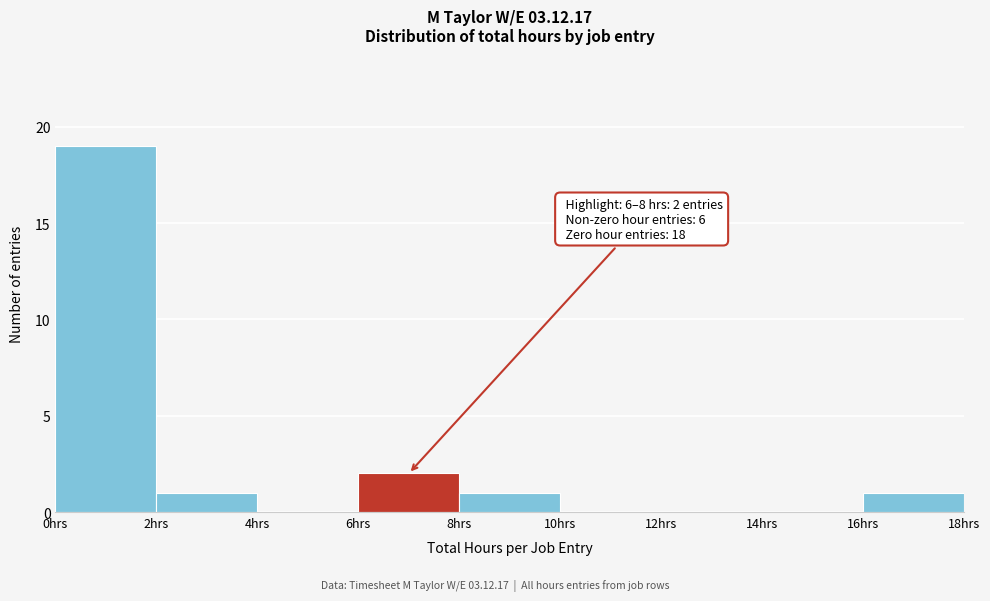

Over which range of the x-axis is the bar tallest?

0 to 2